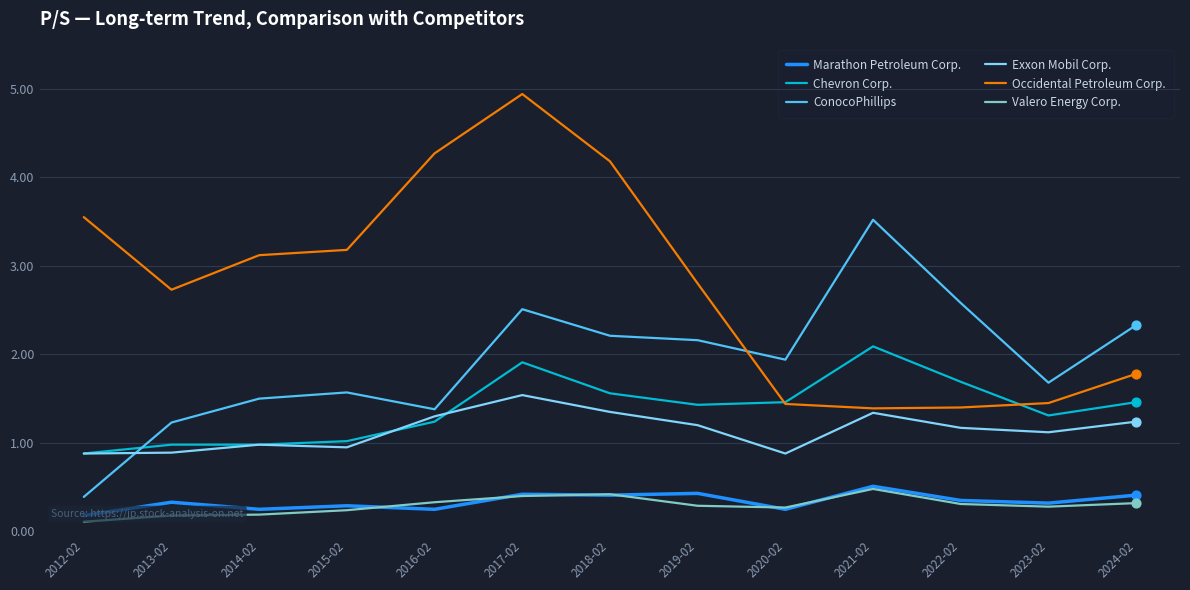

Which series contains the lowest Y value?

Valero Energy Corp.